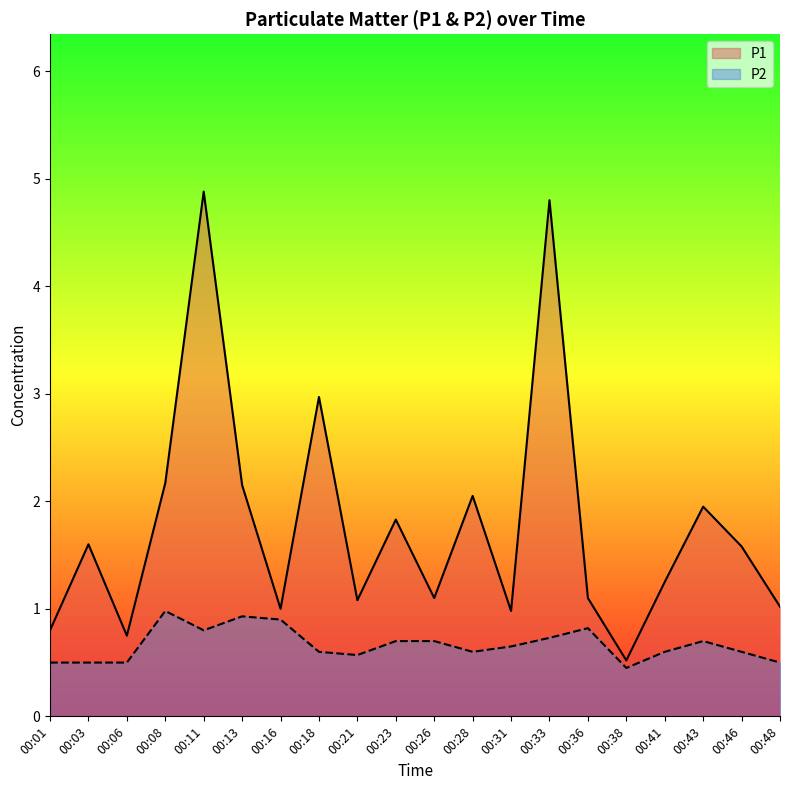

Is the value of P2 at 00:01 greater than the value of P1 at 00:18?

No